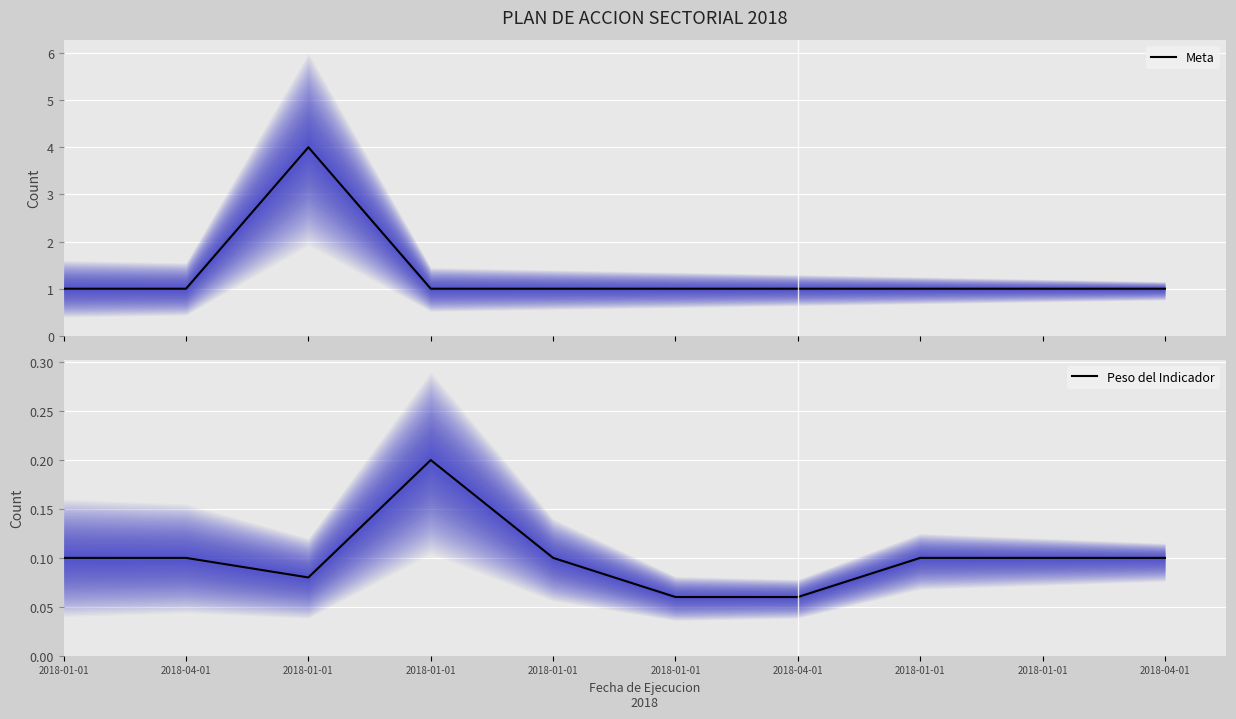

How many interior local peaks does the Meta series have?

1